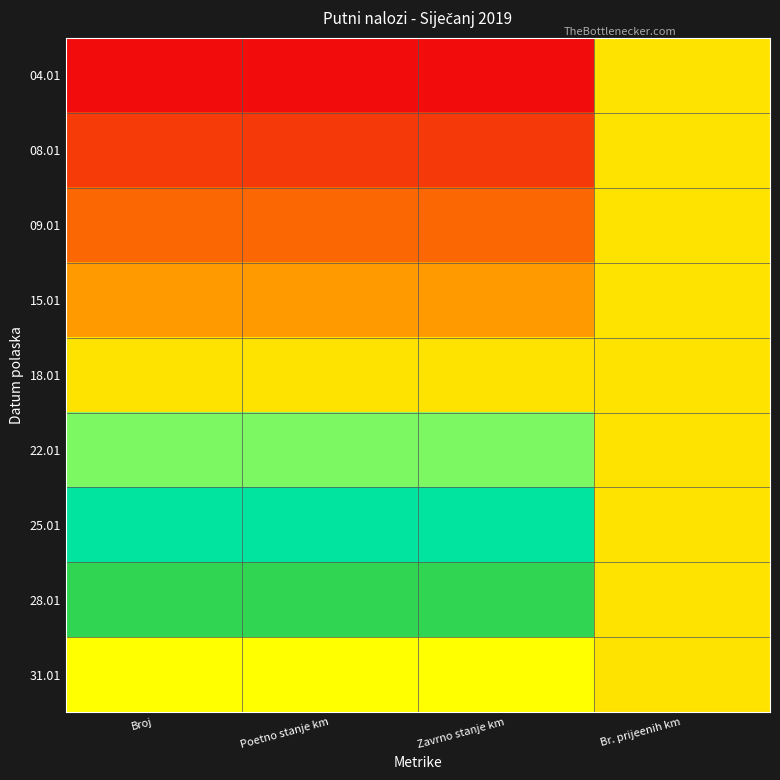

Count the number of categories in the chart.

4